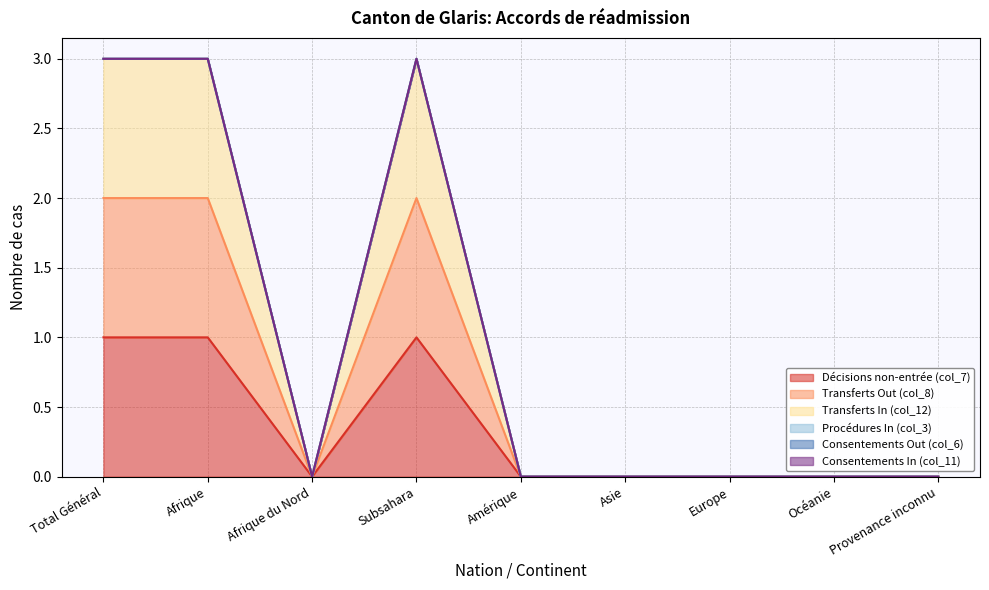

Which series has the largest total across all categories?

Transferts In (col_12)